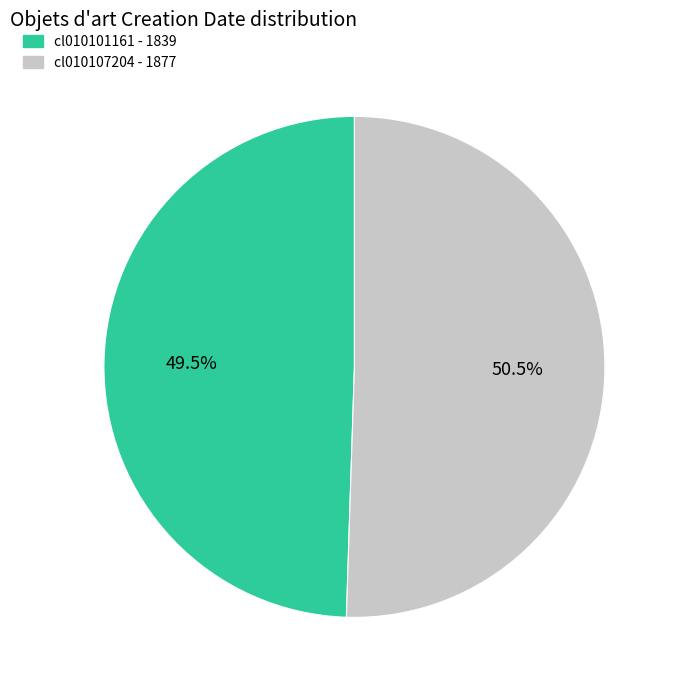

Combined, what portion of the pie is cl010101161 and cl010107204?

100.0%